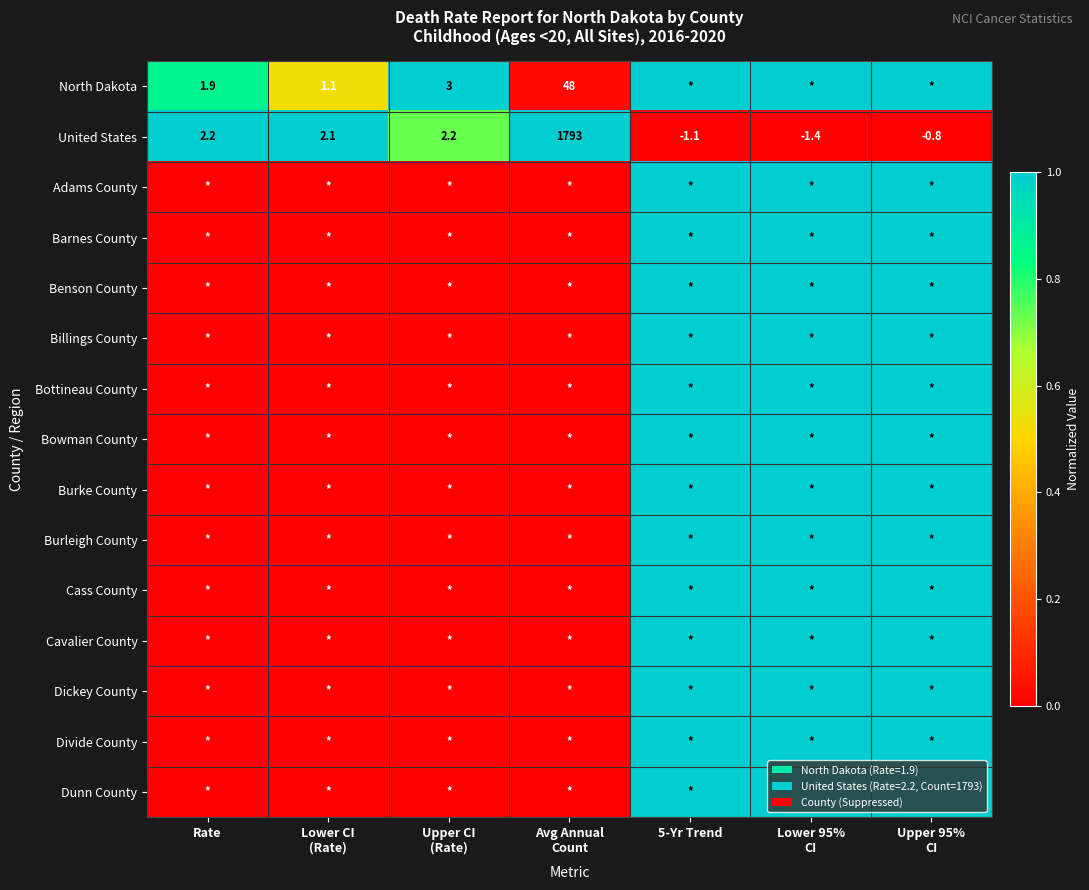

At how many categories does at least one series exceed 0?

7